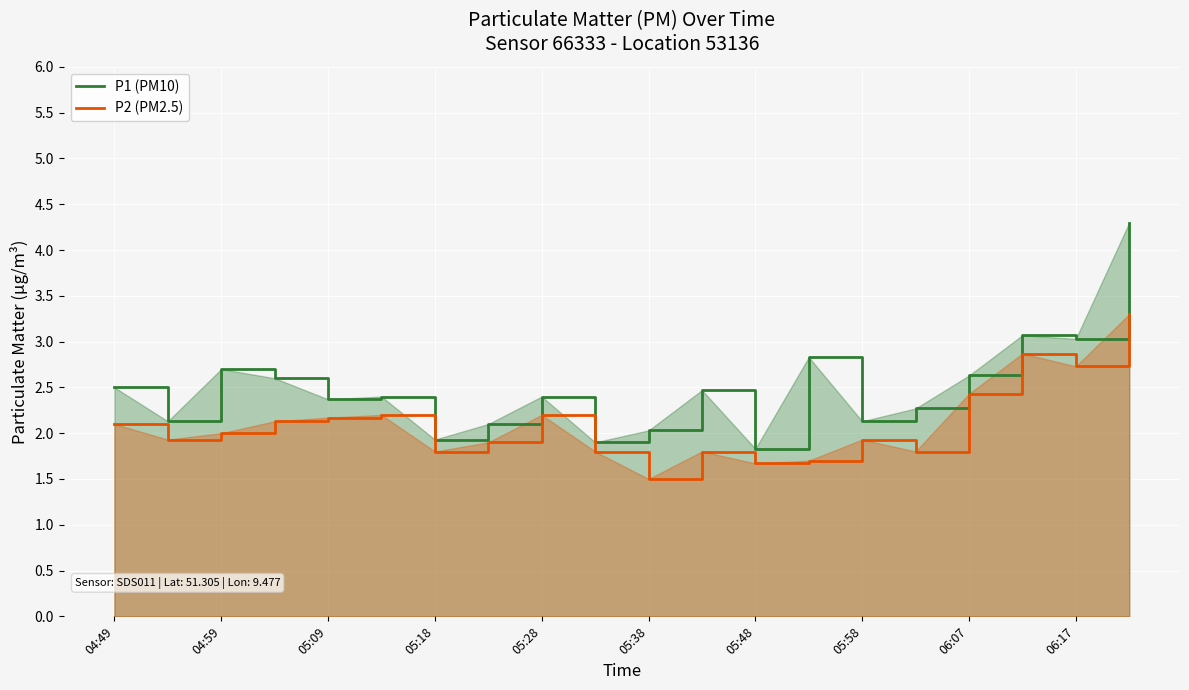

How many data points in P1 (PM10) are less than 2?

3